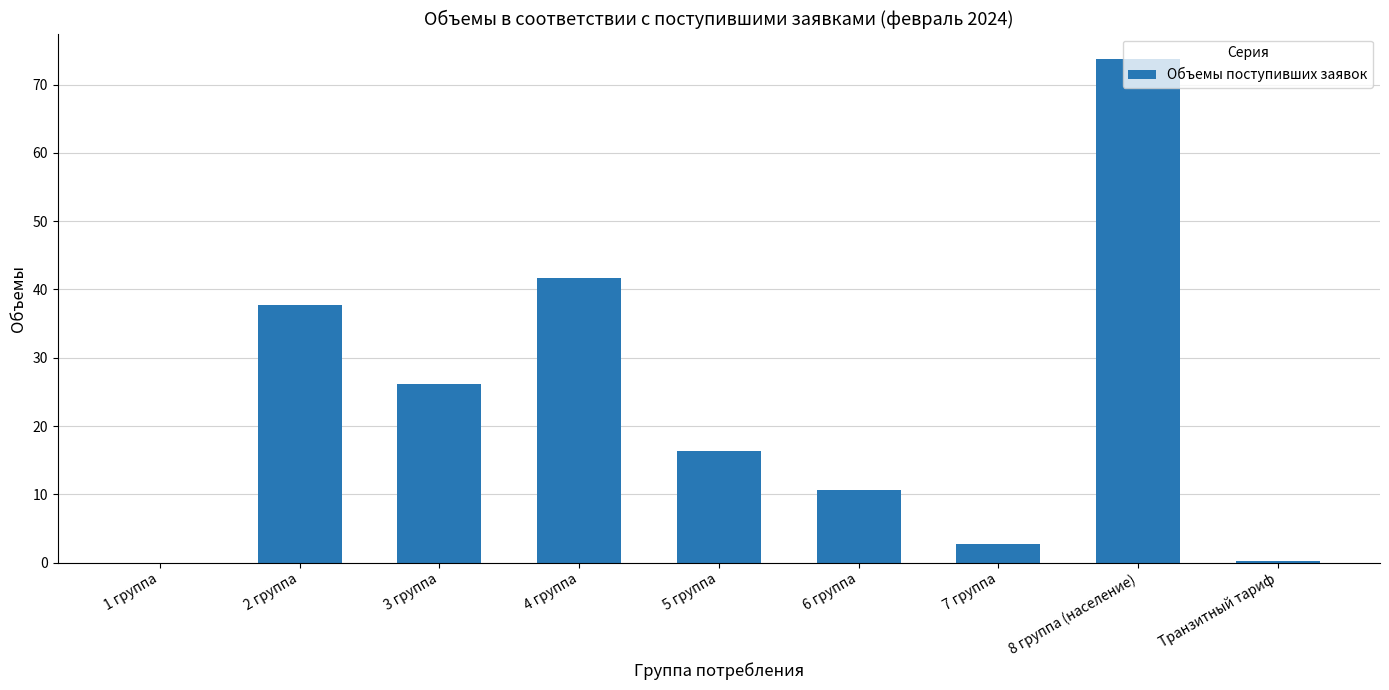

What is the difference between the values at 7 группа and 2 группа?

35.0